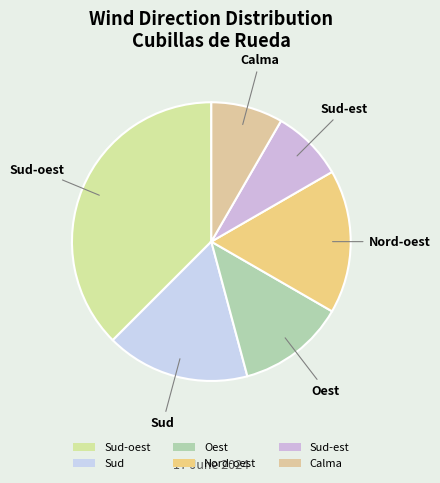

Which slice is the largest?

Sud-oest